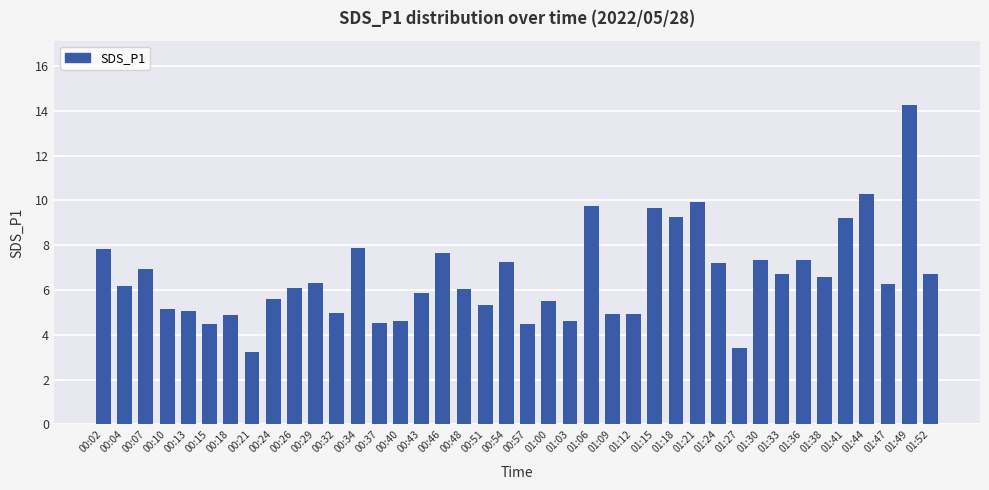

What is the change in value from 00:10 to 00:34?

+2.7